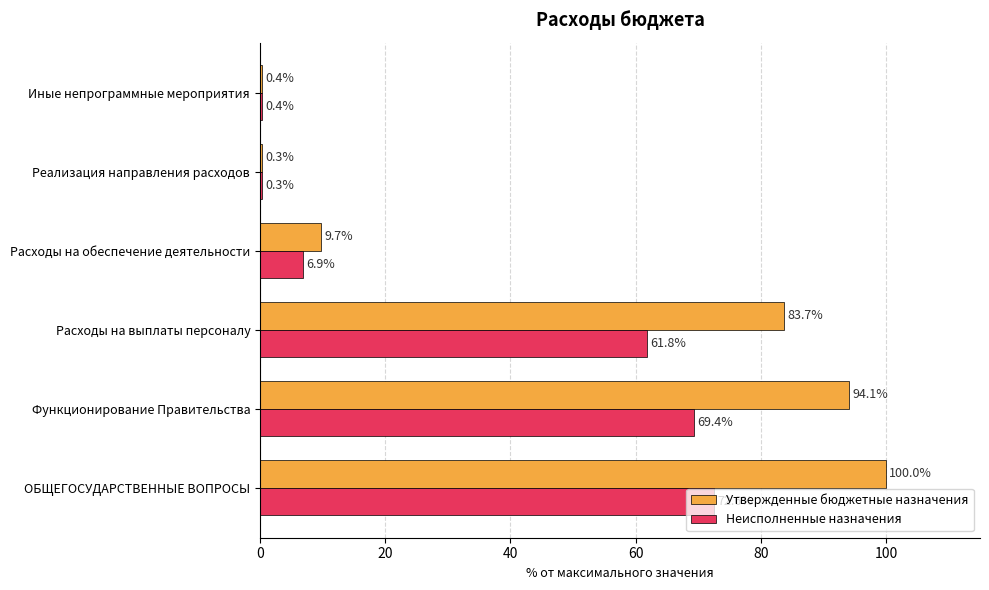

Which series has the widest spread of values?

Утвержденные бюджетные назначения